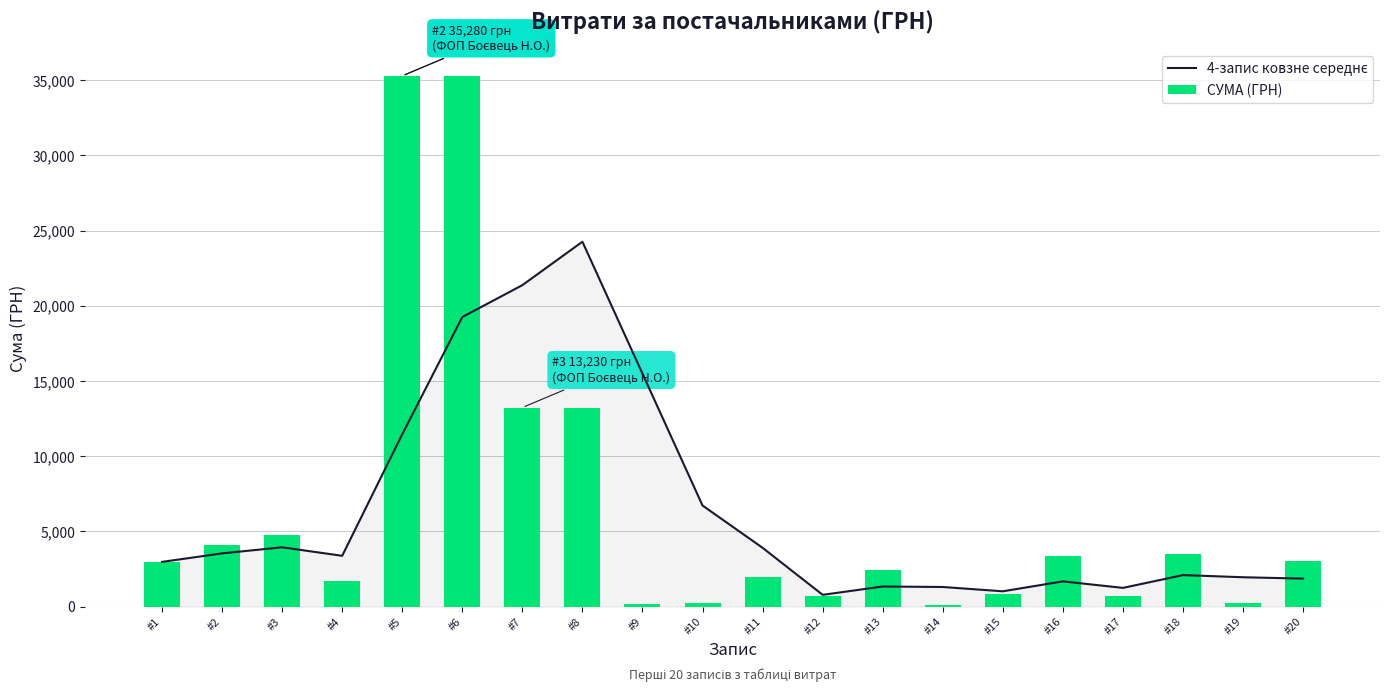

What is the value of the СУМА (ГРН) bar at the 10th from the left?

215.0